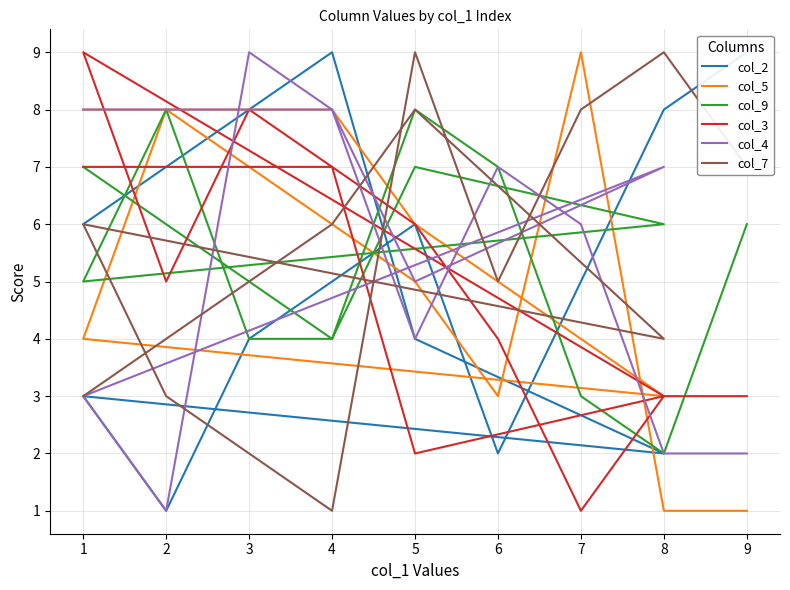

How many interior local peaks does the col_9 series have?

3